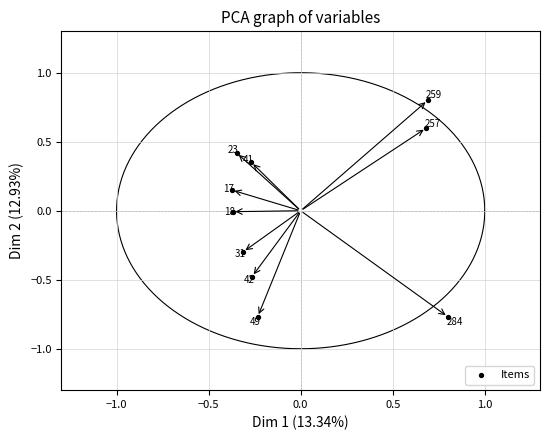

What is the range of X values (max minus min)?

1.2